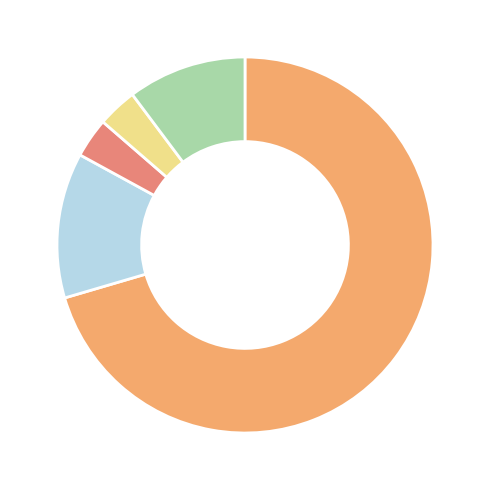

How many segments does this pie chart have?

5